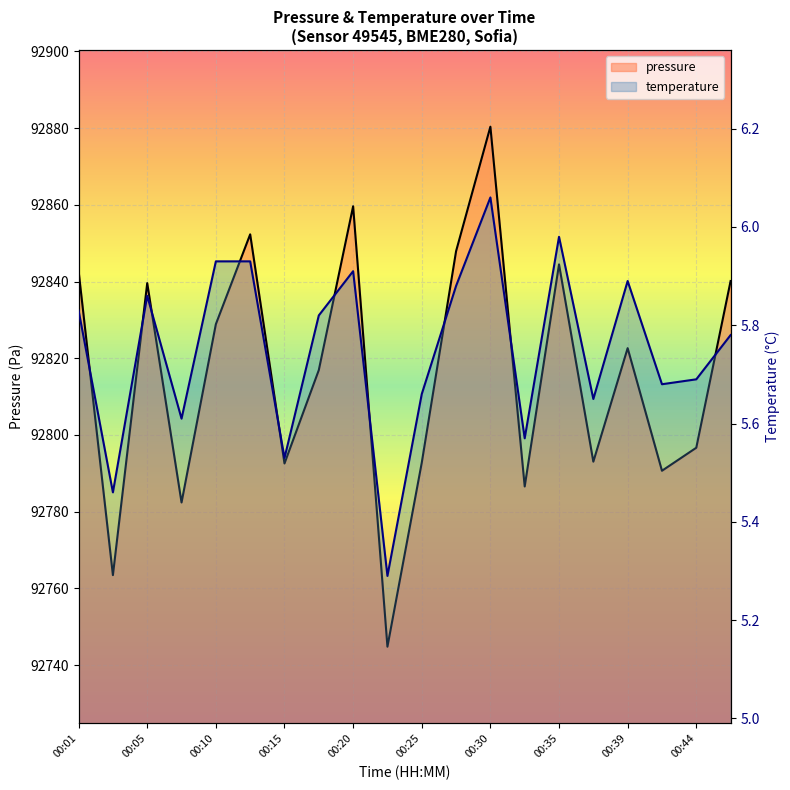

Where is the first local maximum for pressure?

00:05